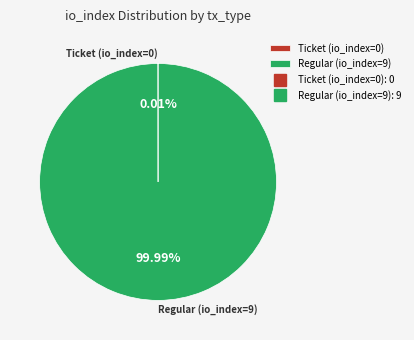

Which slice represents more than half of the pie?

Regular (io_index=9)